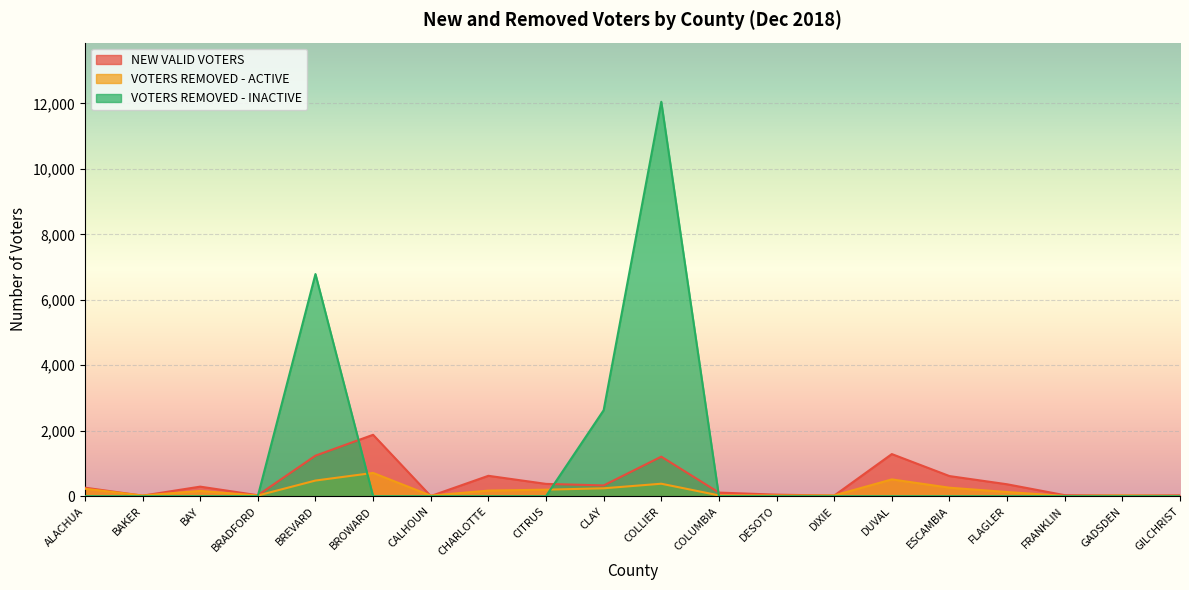

Reading left to right, list all the values displayed in this chart.

NEW VALID VOTERS: ALACHUA=261	BAKER=16	BAY=292	BRADFORD=29	BREVARD=1238	BROWARD=1876	CALHOUN=4	CHARLOTTE=623	CITRUS=376	CLAY=329	COLLIER=1208	COLUMBIA=110	DESOTO=47	DIXIE=18	DUVAL=1287	ESCAMBIA=615	FLAGLER=364	FRANKLIN=31	GADSDEN=18	GILCHRIST=26
VOTERS REMOVED - ACTIVE: ALACHUA=228	BAKER=21	BAY=161	BRADFORD=21	BREVARD=478	BROWARD=711	CALHOUN=18	CHARLOTTE=171	CITRUS=199	CLAY=241	COLLIER=381	COLUMBIA=25	DESOTO=22	DIXIE=23	DUVAL=513	ESCAMBIA=259	FLAGLER=127	FRANKLIN=8	GADSDEN=23	GILCHRIST=9
VOTERS REMOVED - INACTIVE: ALACHUA=0	BAKER=0	BAY=0	BRADFORD=0	BREVARD=6787	BROWARD=0	CALHOUN=0	CHARLOTTE=0	CITRUS=0	CLAY=2626	COLLIER=12051	COLUMBIA=0	DESOTO=0	DIXIE=0	DUVAL=0	ESCAMBIA=0	FLAGLER=0	FRANKLIN=0	GADSDEN=0	GILCHRIST=0